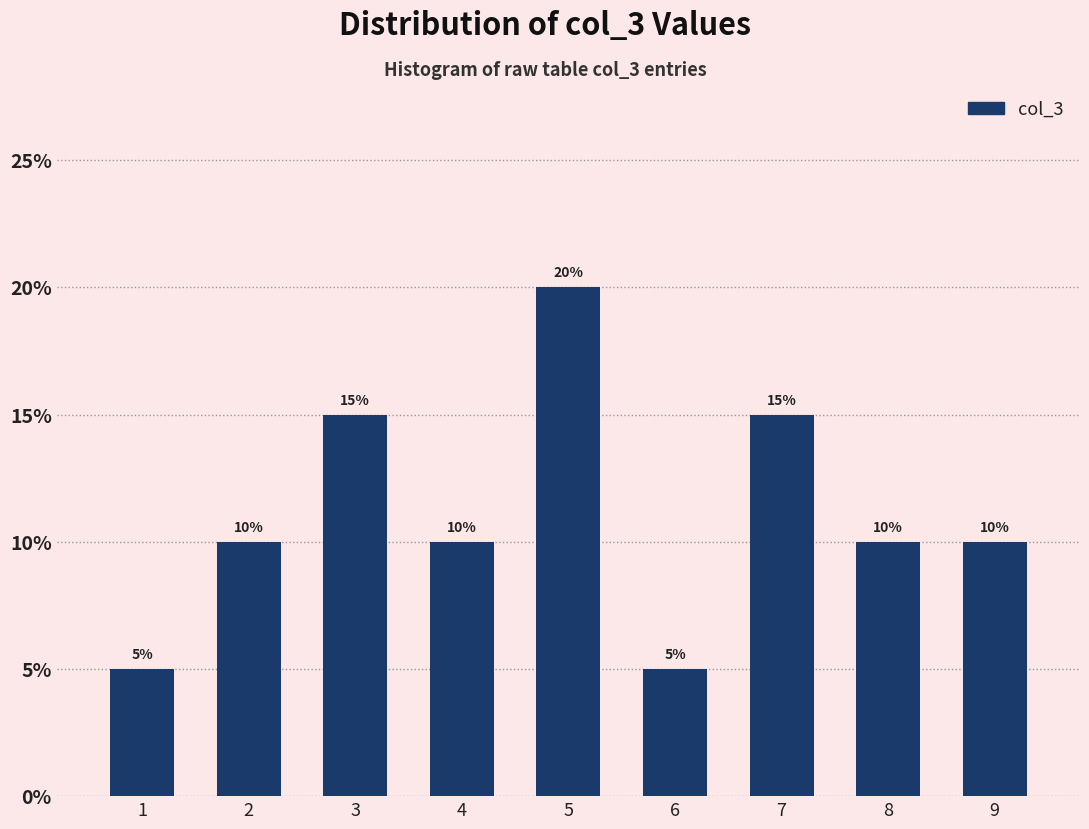

Reading left to right, transcribe all the data shown in this chart.

5	10	15	10	20	5	15	10	10